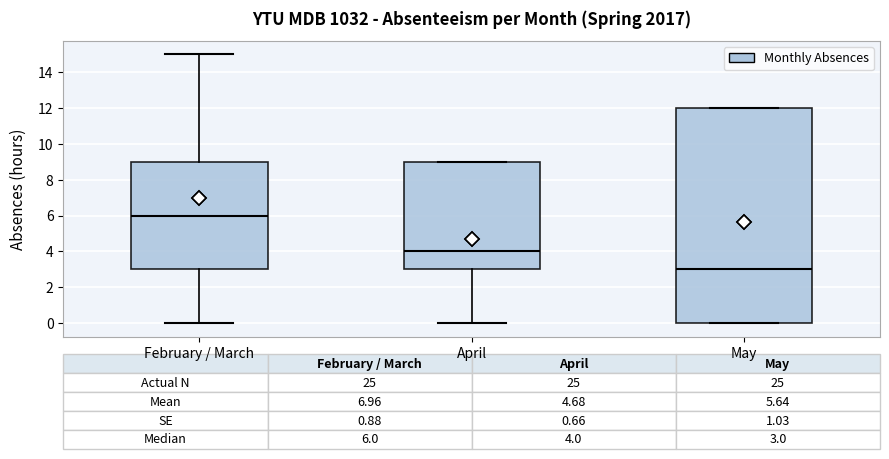

Which box is the tallest, from its lower edge to its upper edge?

May